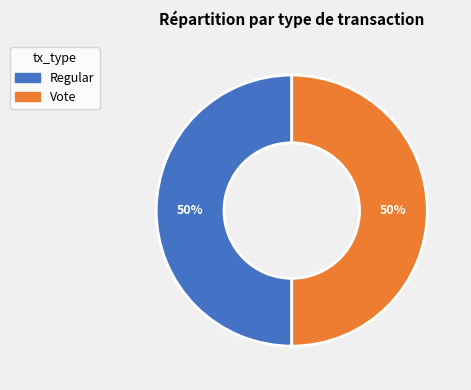

Approximately how many times larger is the value at Regular compared to Vote?

1.0